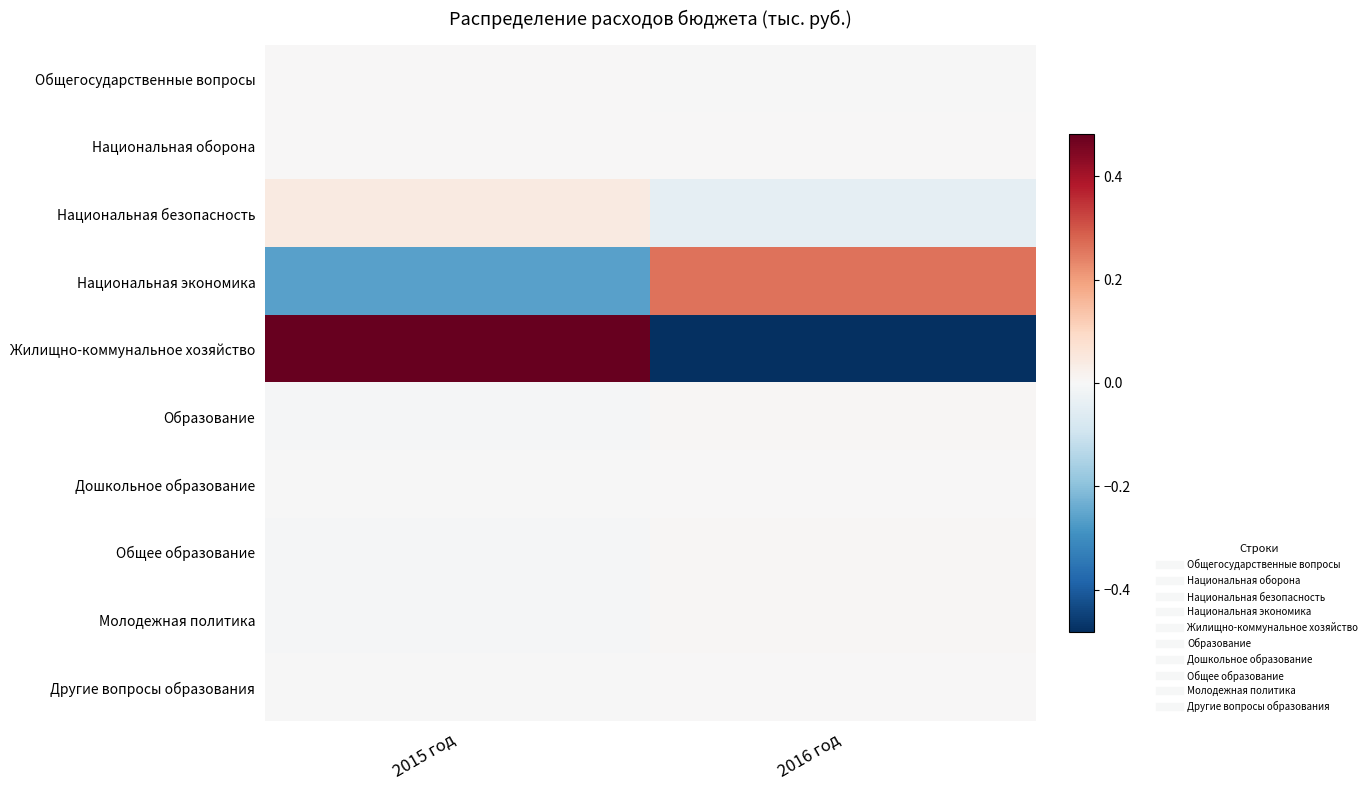

Reading right to left, list all the values displayed in this chart.

Общегосударственные вопросы: 2016 год=-0.0	2015 год=0.0
Национальная оборона: 2016 год=0.0	2015 год=0.0
Национальная безопасность: 2016 год=-0.0	2015 год=0.0
Национальная экономика: 2016 год=0.3	2015 год=-0.3
Жилищно-коммунальное хозяйство: 2016 год=-0.5	2015 год=0.5
Образование: 2016 год=0.0	2015 год=-0.0
Дошкольное образование: 2016 год=0.0	2015 год=-0.0
Общее образование: 2016 год=0.0	2015 год=-0.0
Молодежная политика: 2016 год=0.0	2015 год=-0.0
Другие вопросы образования: 2016 год=0.0	2015 год=-0.0